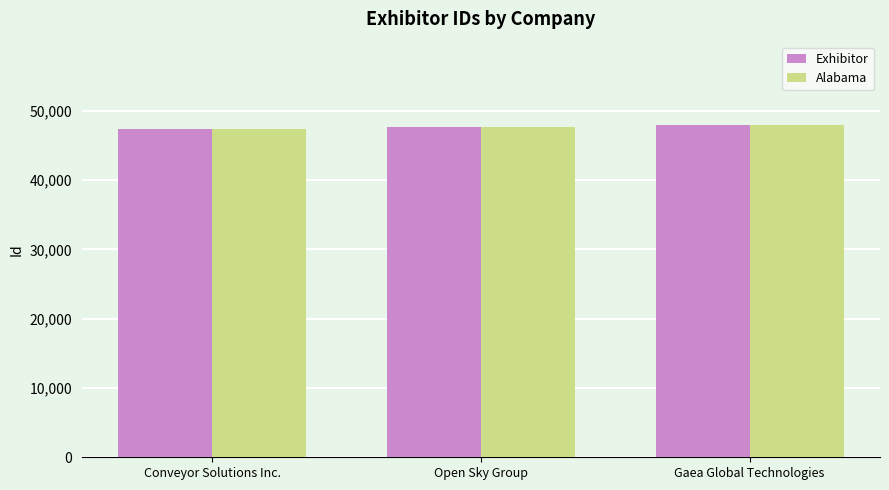

How many categories are shown in the chart?

3